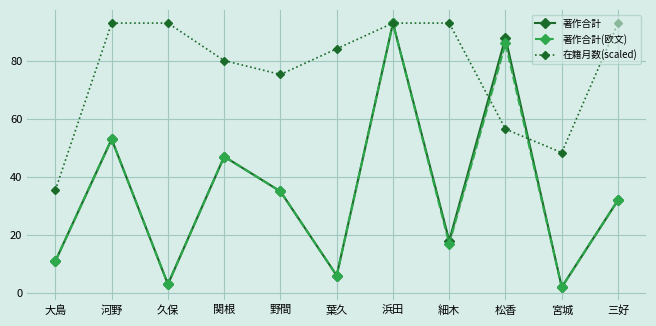

What is the value of the 著作合計(欧文) point at the 11th from the left?

32.0